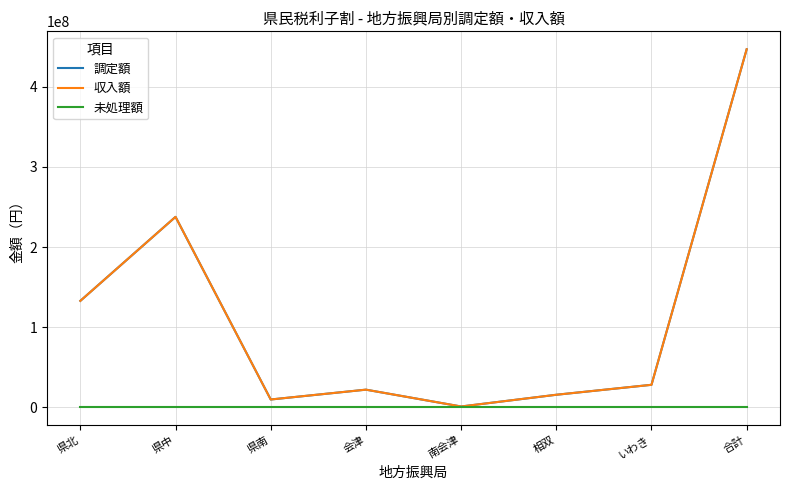

Rank the series at 会津 from highest to lowest value.

調定額, 収入額, 未処理額